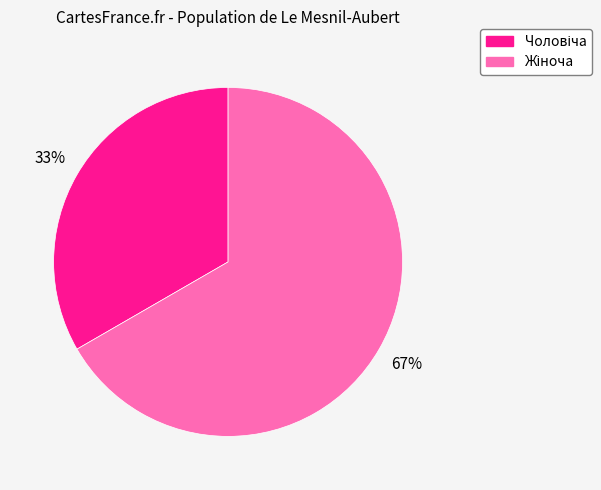

Is there a majority slice in this chart?

Yes